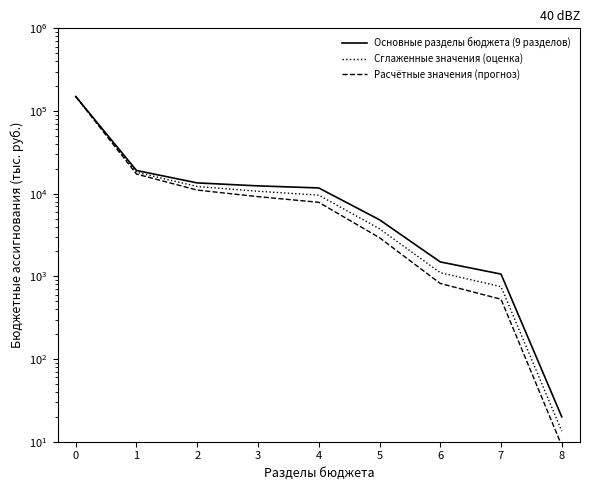

Reading left to right, extract all data points from this chart.

Основные разделы бюджета (9 разделов): 0=149725.8	1=19078.9	2=13501.8	3=12433.2	4=11732.8	5=4835.2	6=1495.5	7=1065.3	8=20.0
Сглаженные значения (оценка): 0=149725.8	1=18148.4	2=12216.9	3=10701.4	4=9606.0	5=3765.7	6=1107.9	7=750.7	8=13.4
Расчётные значения (прогноз): 0=149725.8	1=17263.3	2=11054.3	3=9210.7	4=7864.7	5=2932.7	6=820.7	7=529.0	8=9.0